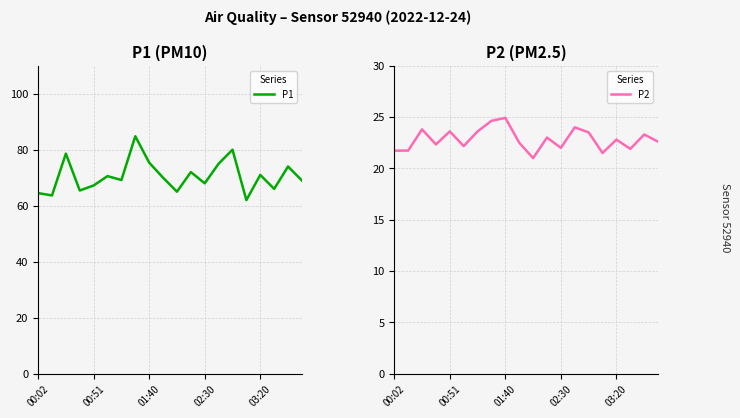

What is the sum of all P2 values?

456.6